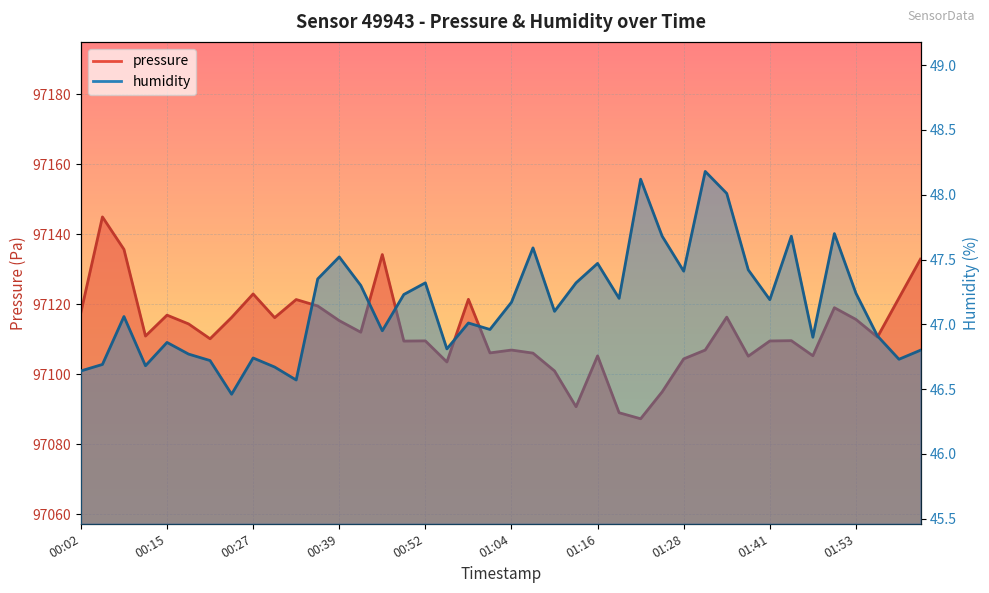

Where is pressure nearest to the value 97116?

00:30